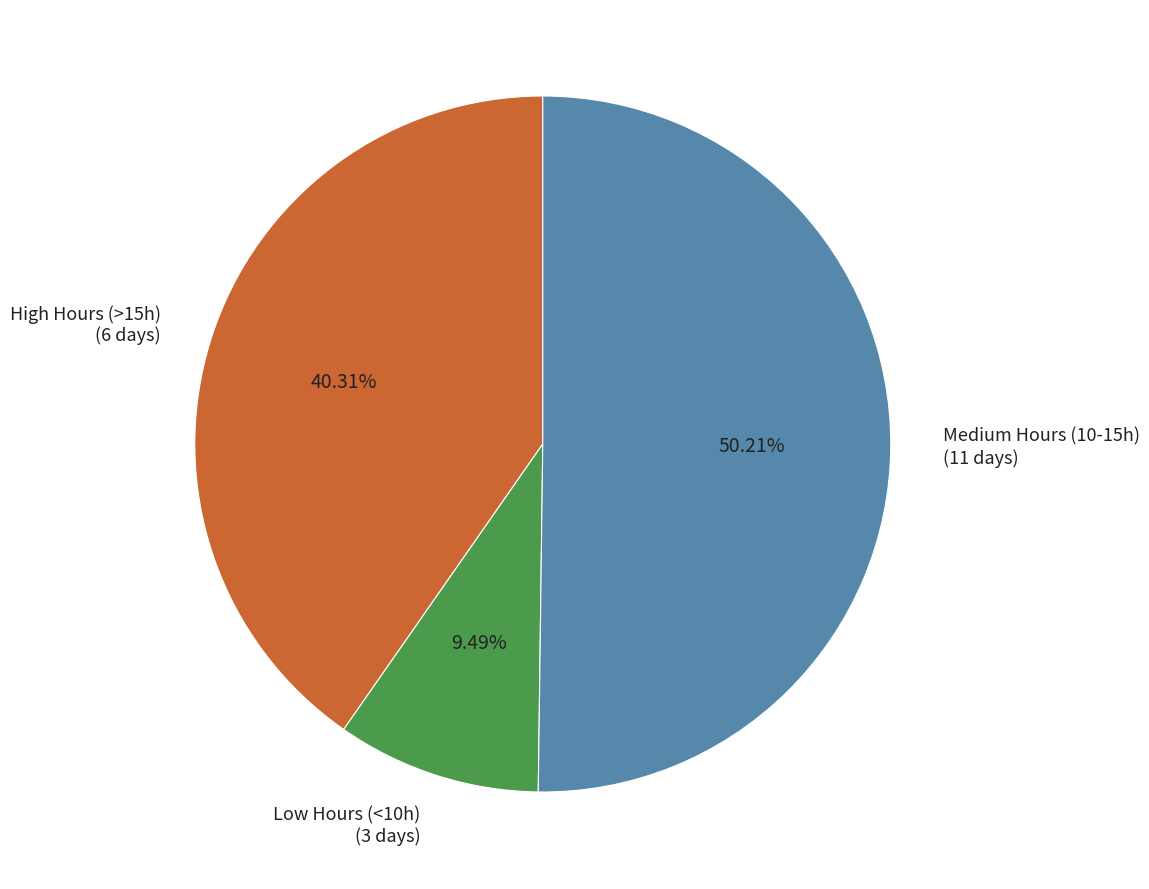

Count the number of slices in the pie.

3